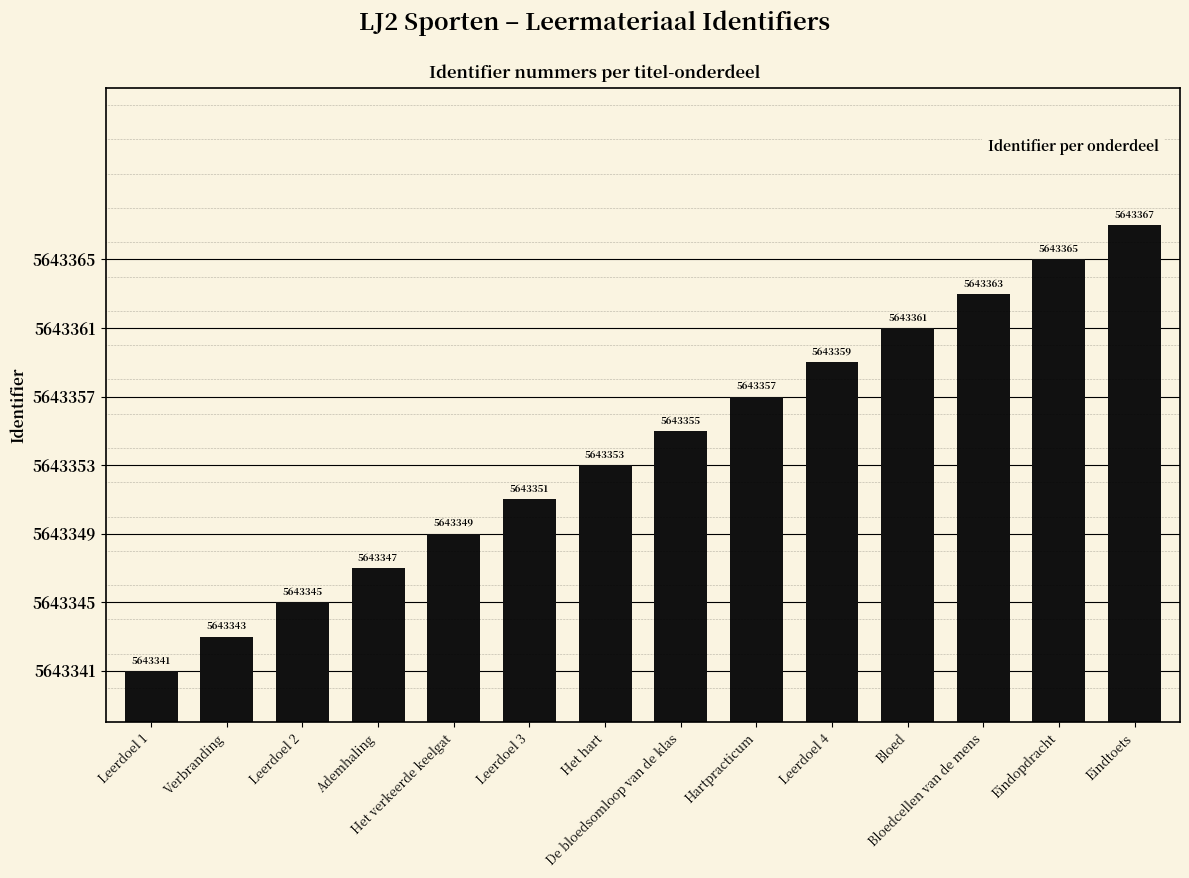

The value at Eindopdracht is 5643365. True or false?

True